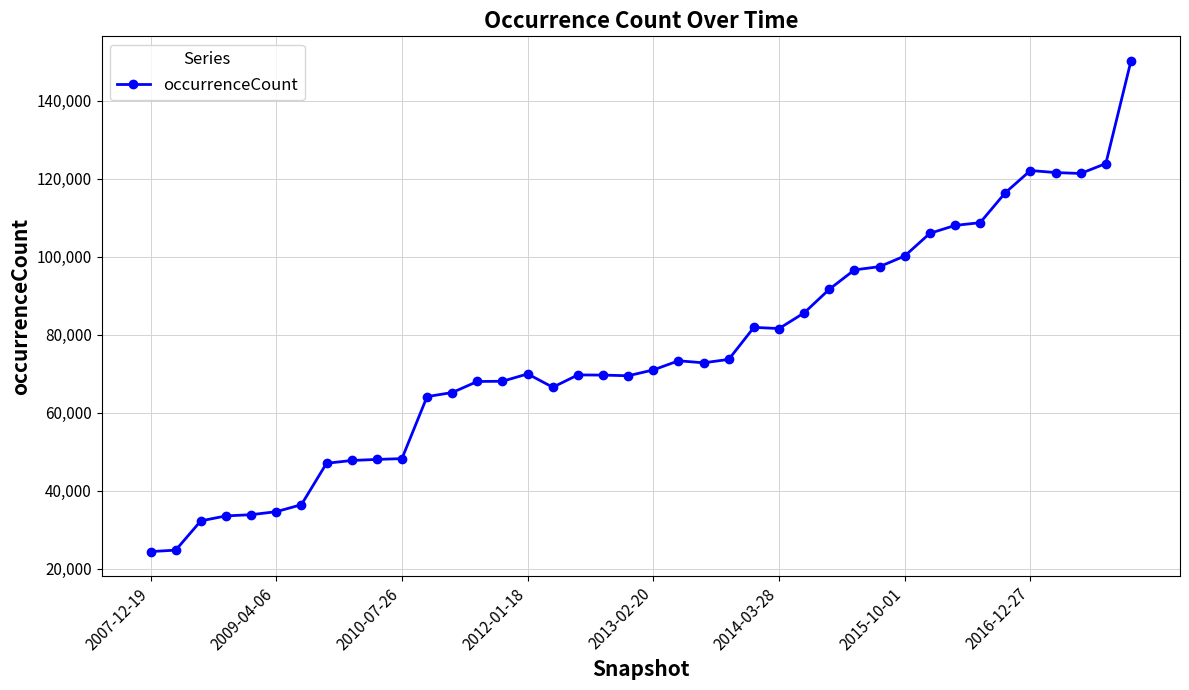

True or false: the data has more than 2 interior local peaks.

True